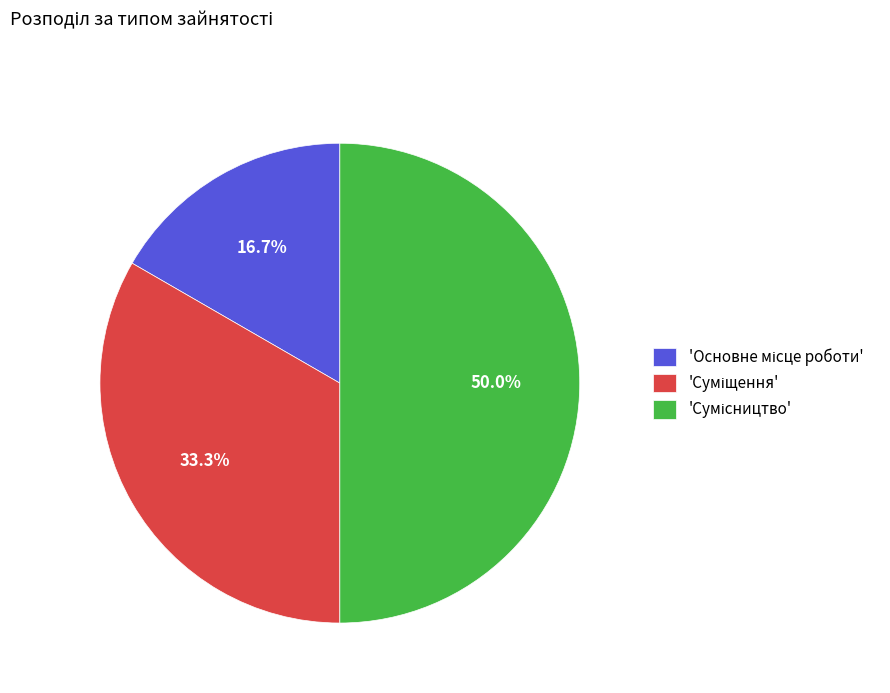

Rank the categories by value from highest to lowest.

Сумісництво, Суміщення, Основне місце роботи